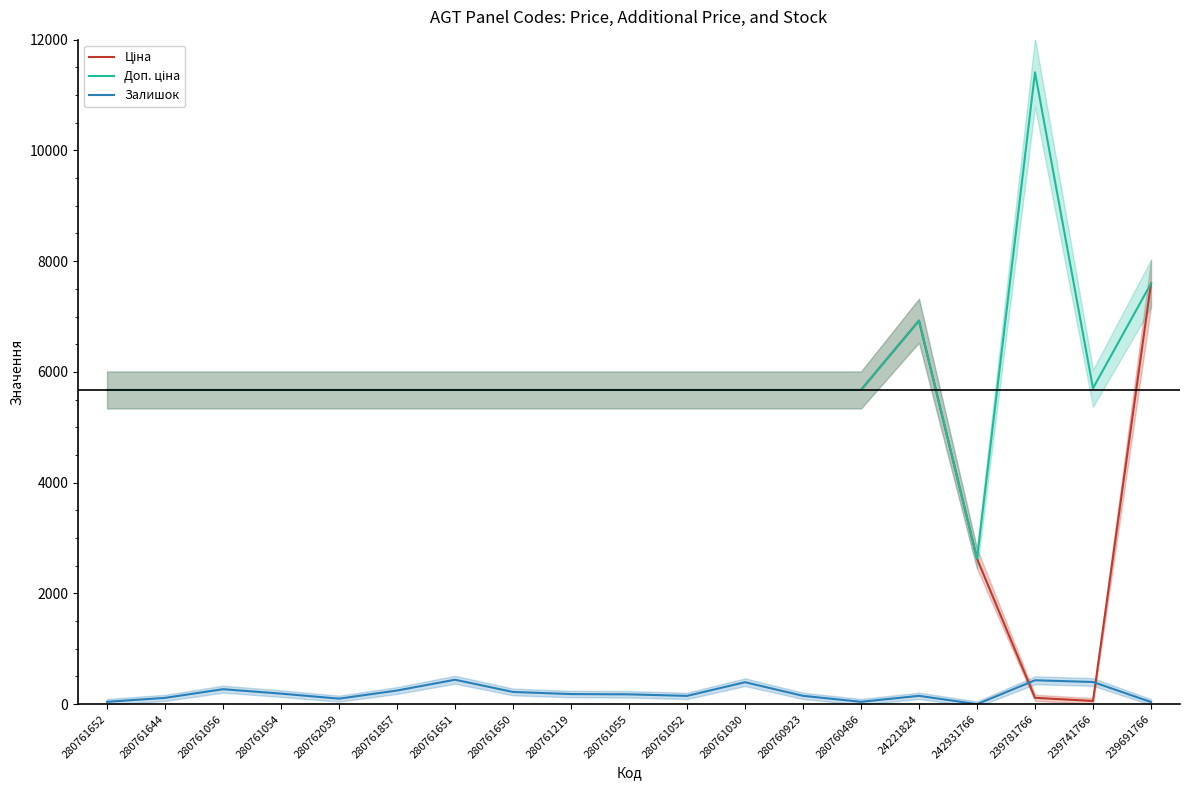

What is the value of the Доп. ціна point at the 7th from the left?

5673.8